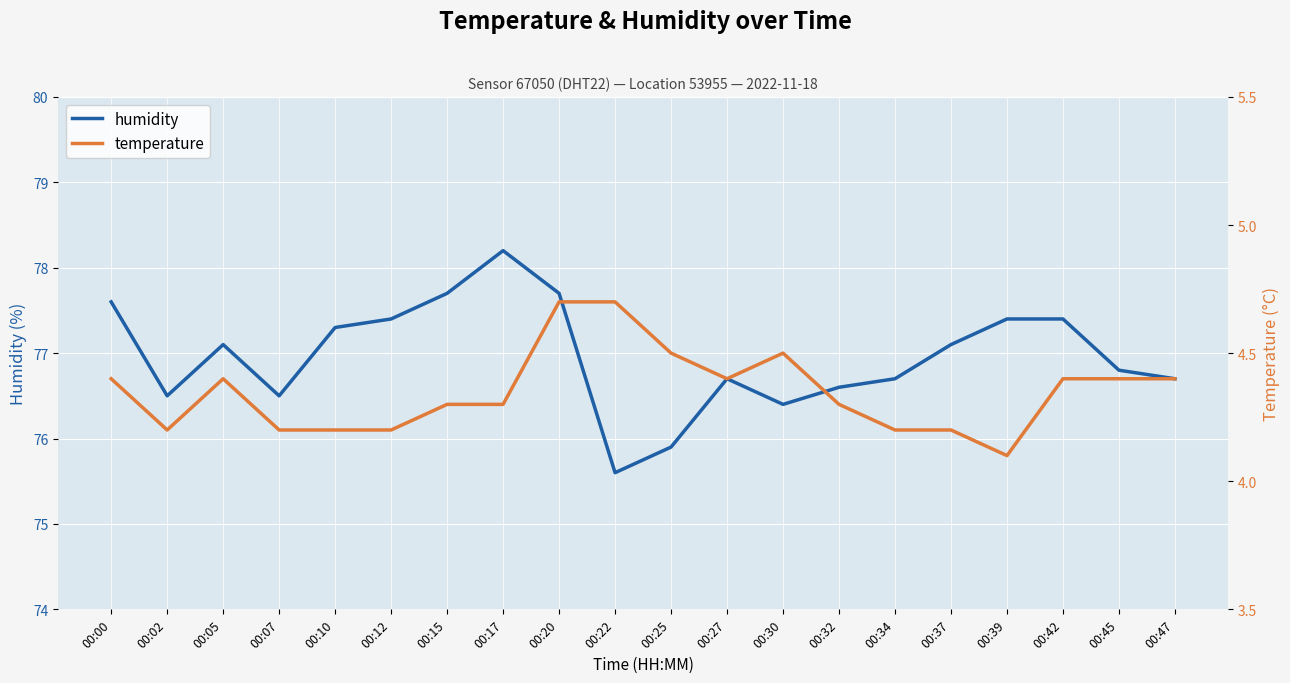

Between 00:20 and 00:27, which series saw the biggest shift?

humidity